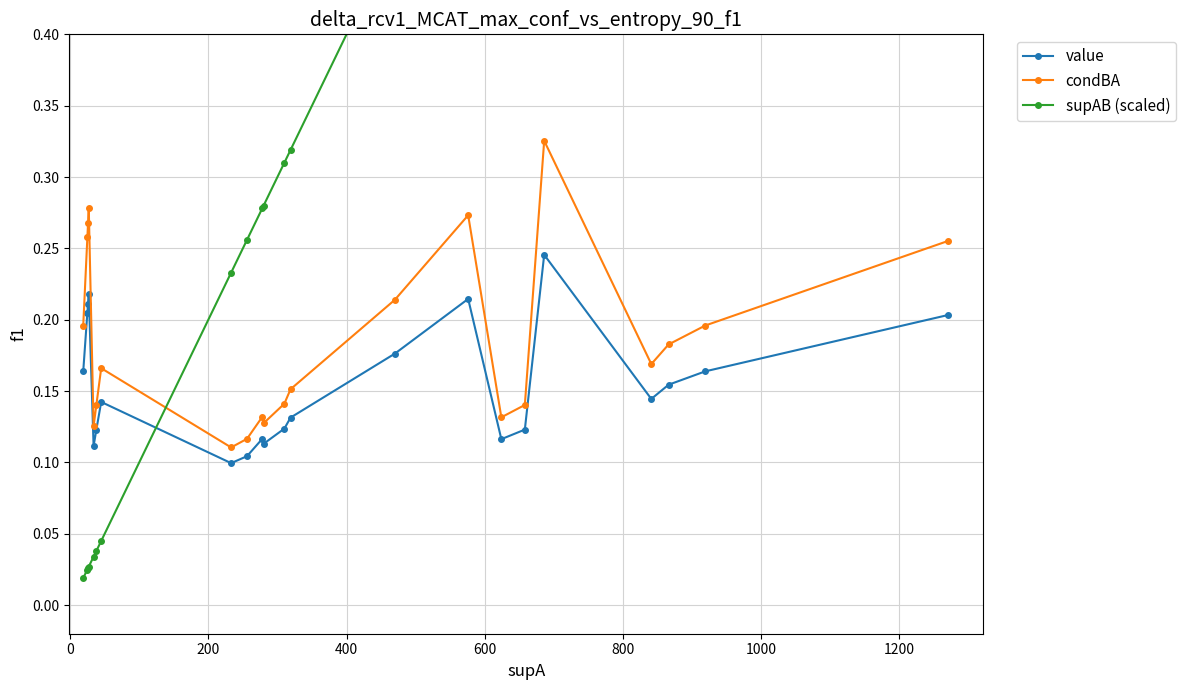

True or false: value has more than 0 points higher than both neighbors.

True